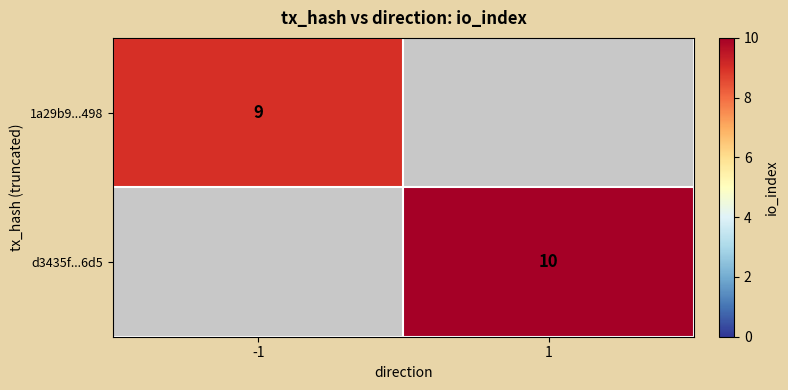

Is it true that d3435f...6d5 equals 10 at 1?

True